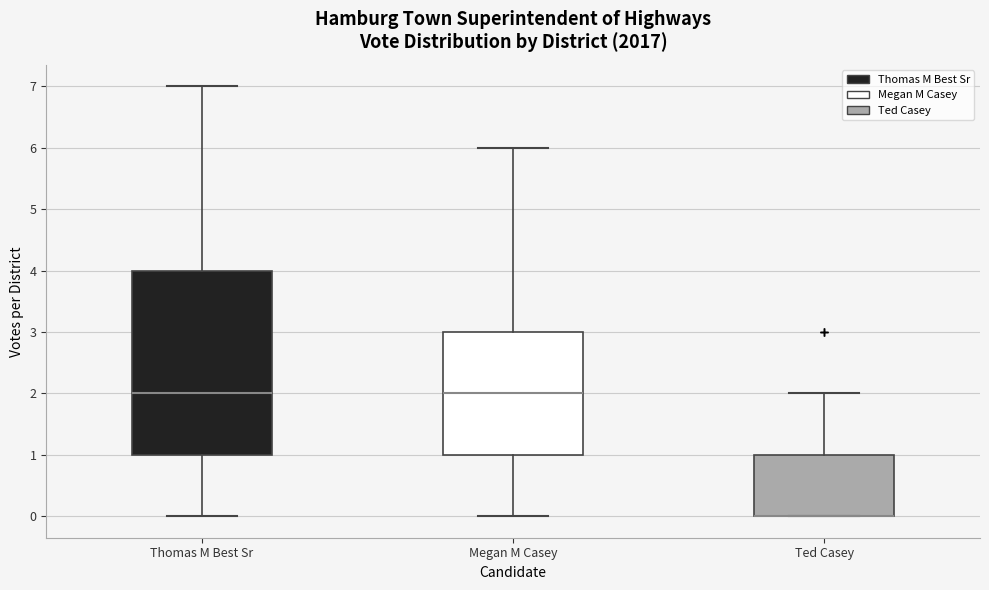

Which box is the tallest, from its lower edge to its upper edge?

Thomas M Best Sr